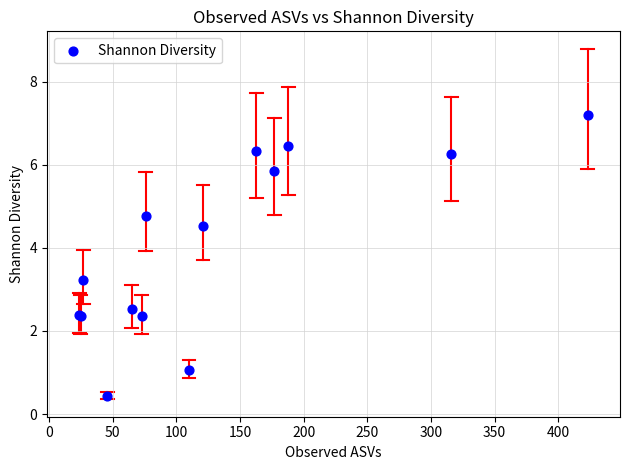

What Y value in the scatter plot is closest to 3?

3.2